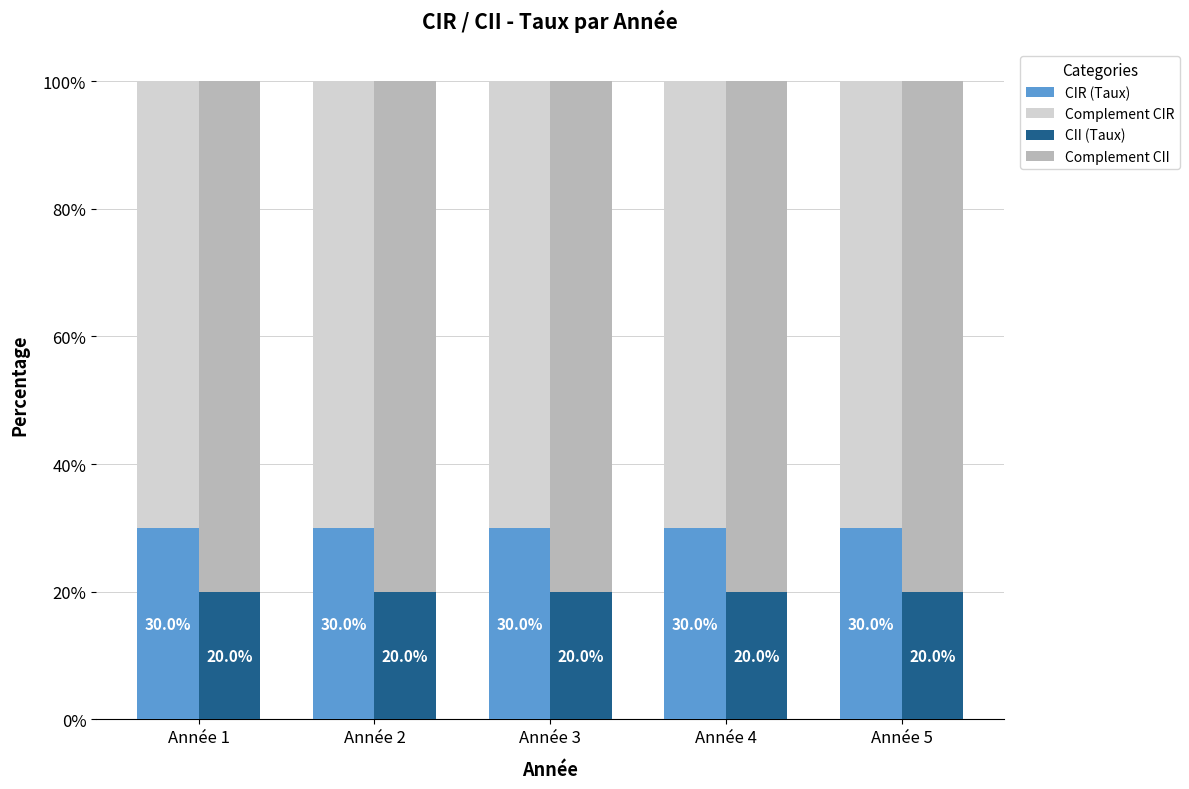

Are the bars horizontal?

No